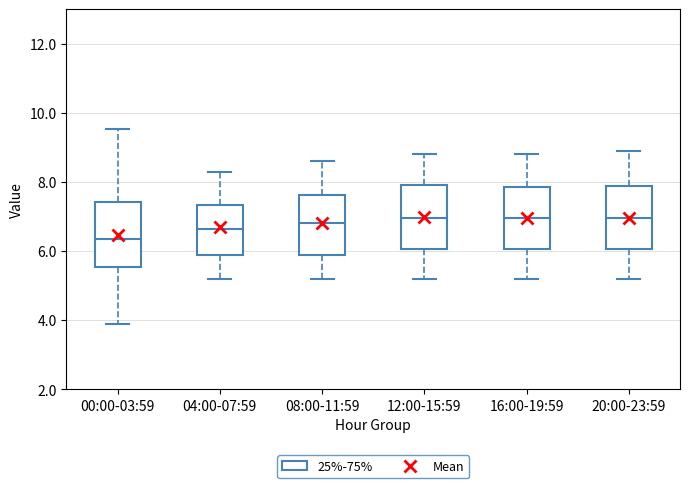

Where is the upper edge of the box for 08:00-11:59 on the y-axis? The values are not printed on the chart, so give them approximately, as read against the axis.

7.6